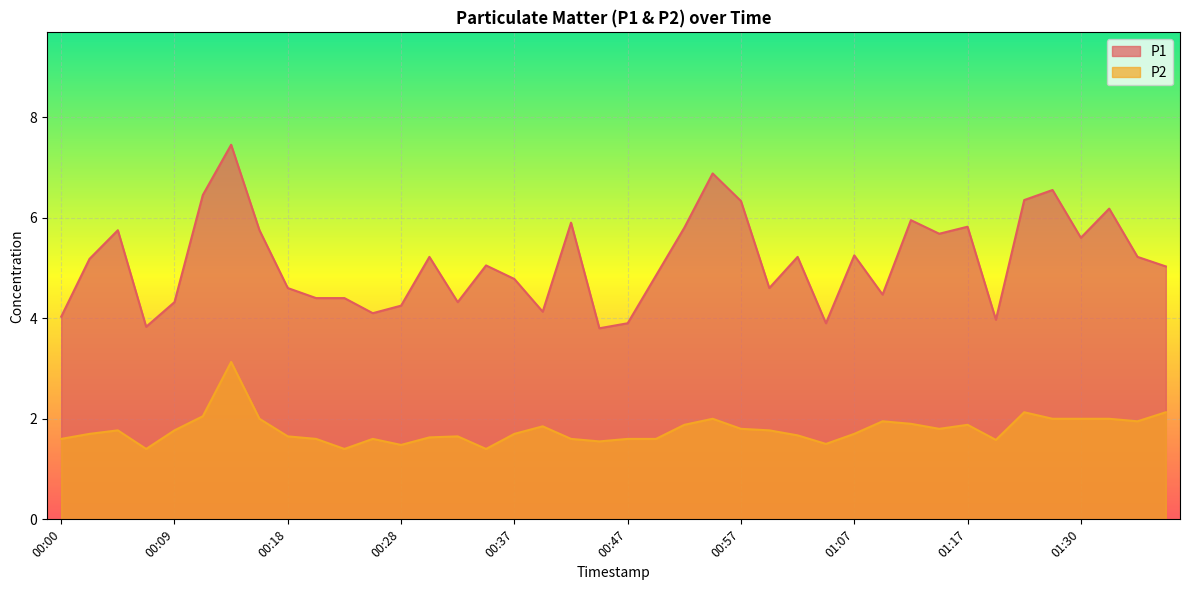

What position from the left is 00:44?

20